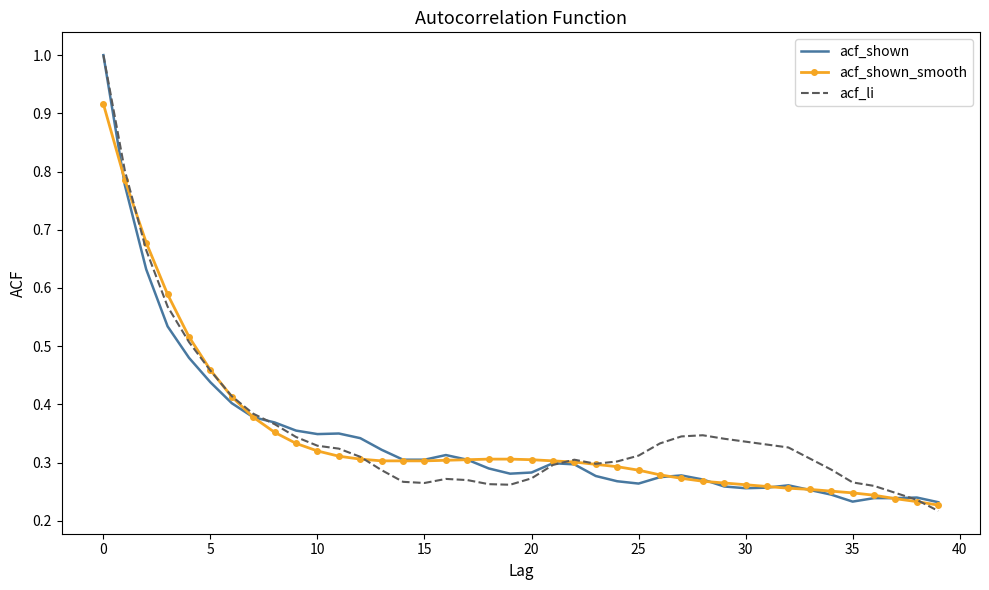

Count the acf_li values in the range 0 to 1.

40